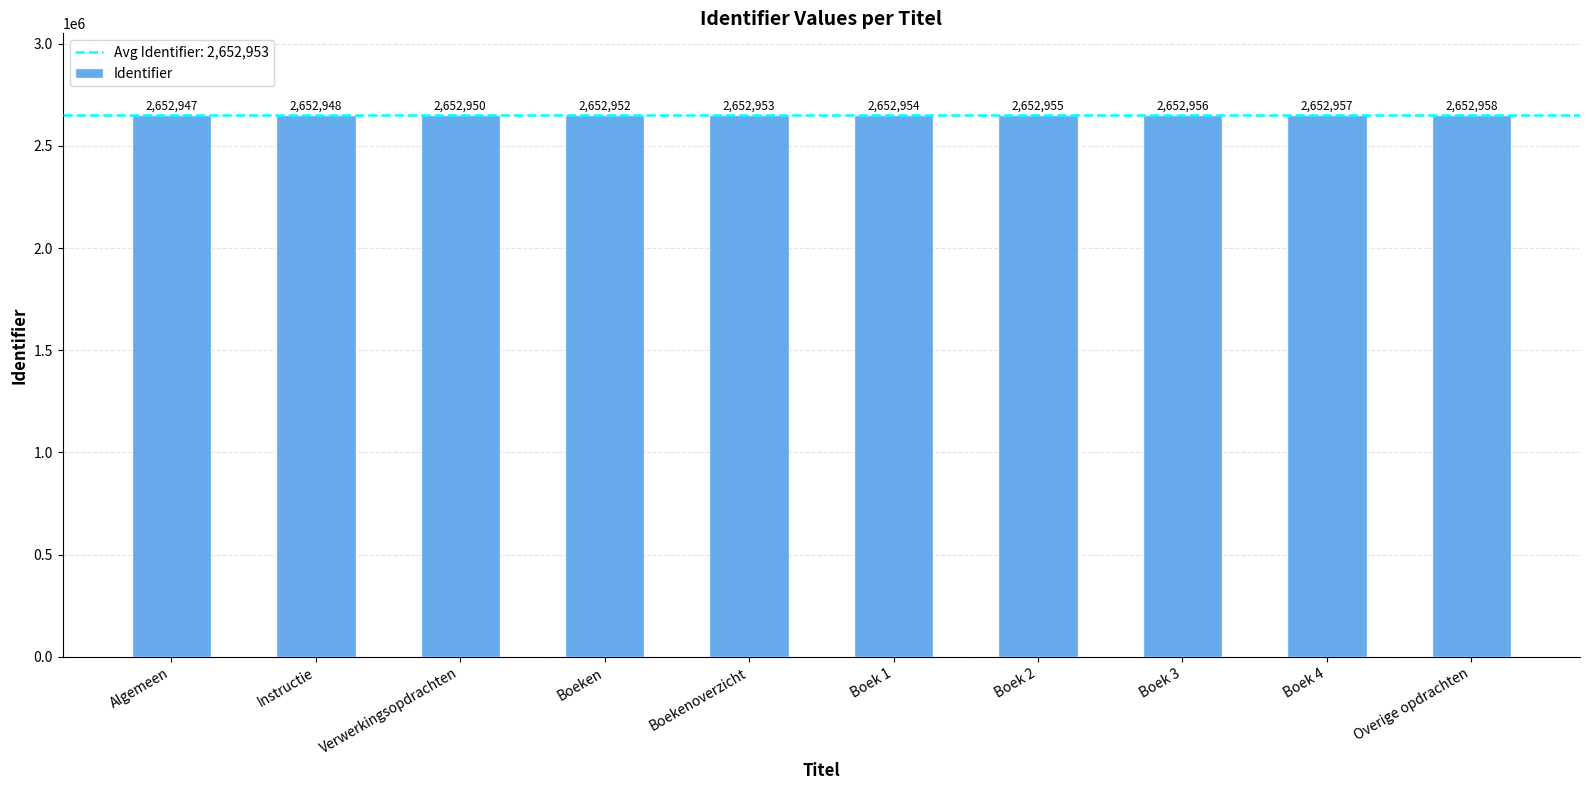

Reading right to left, list all the values displayed in this chart.

2652958	2652957	2652956	2652955	2652954	2652953	2652952	2652950	2652948	2652947